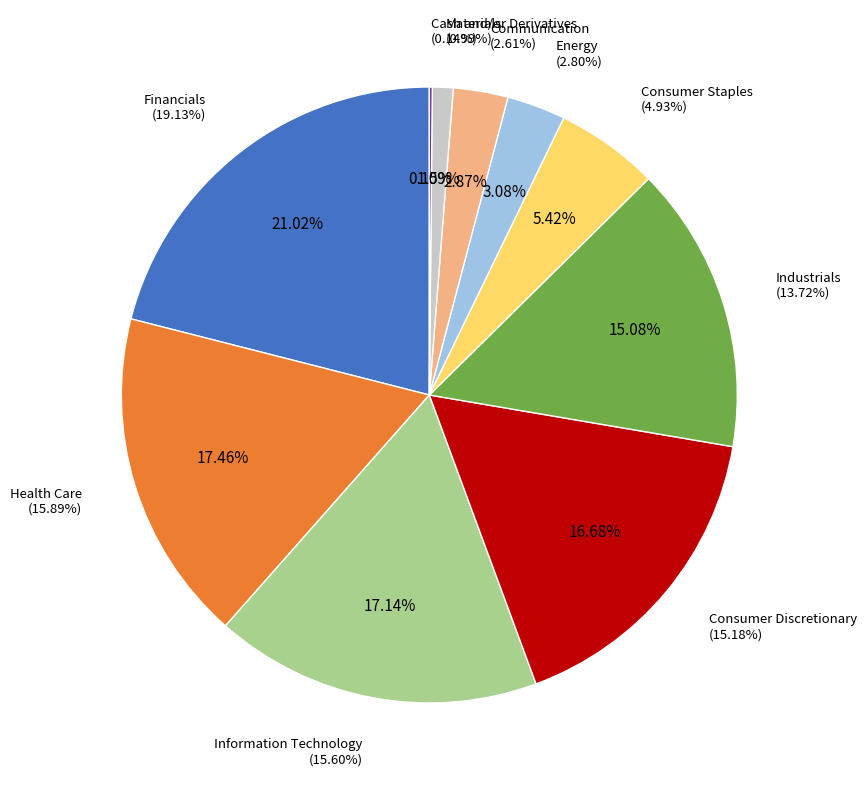

Is it true that Communication is 1% of the pie?

False